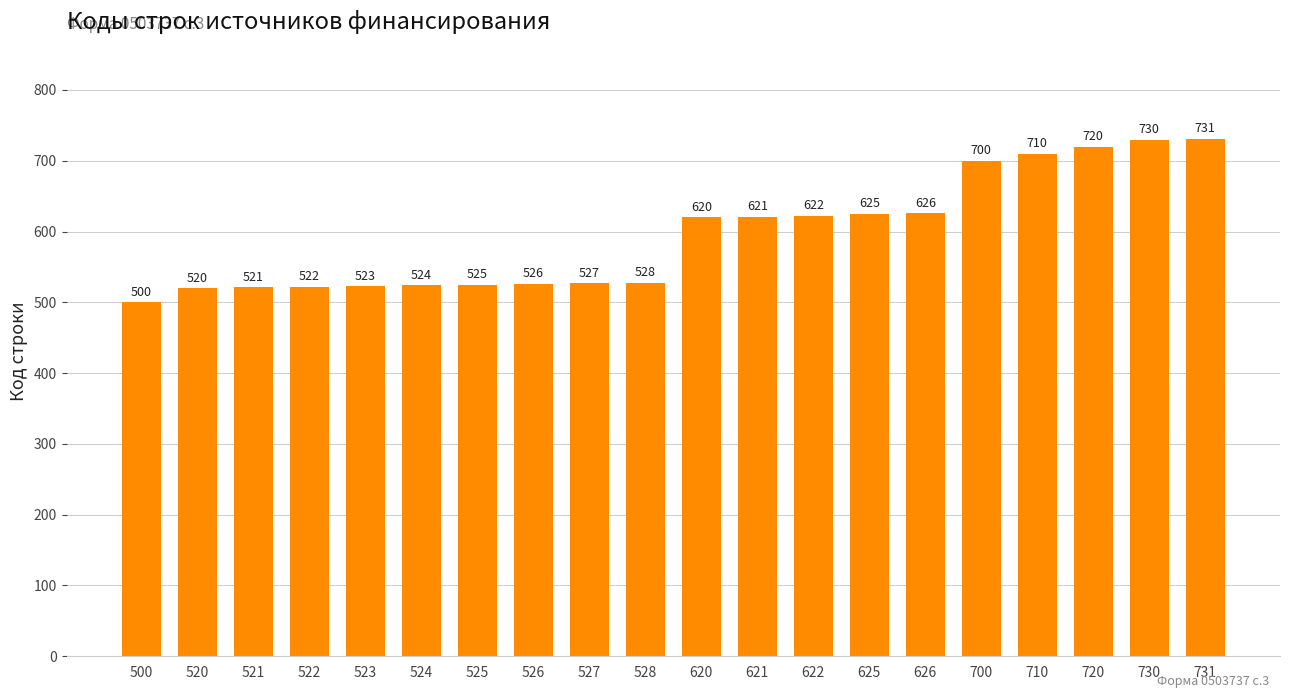

Is it true that the value at 622 is 1019?

False